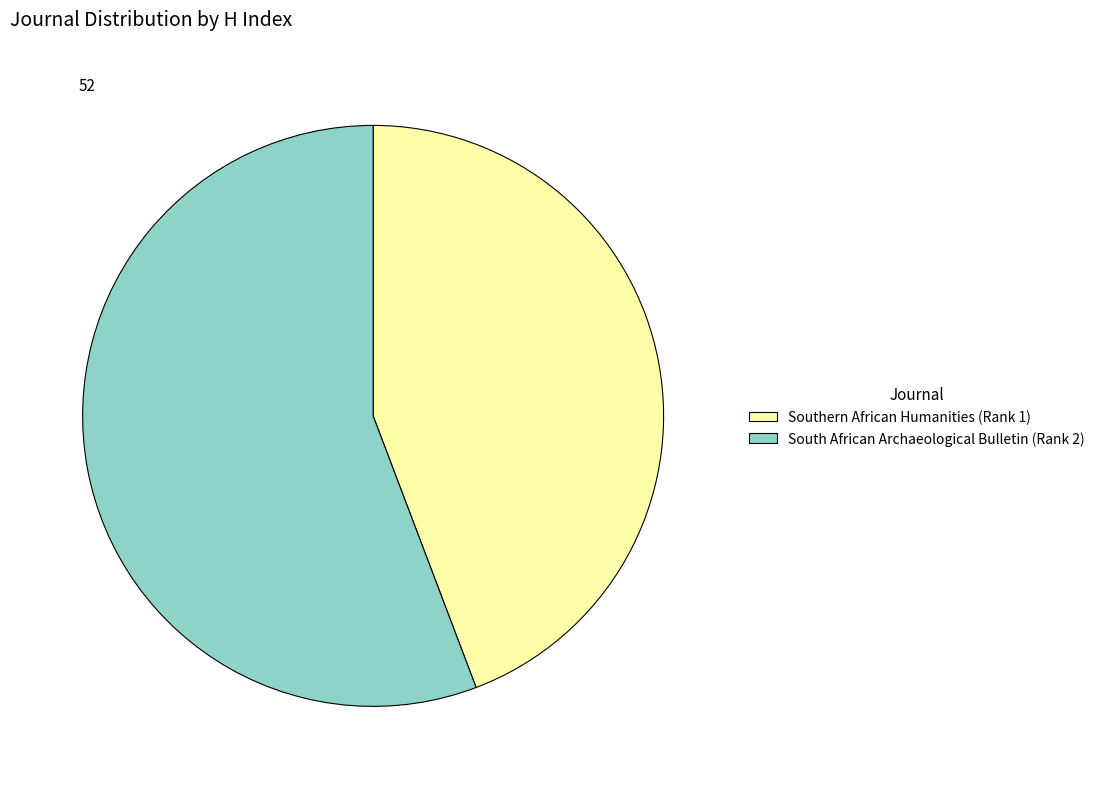

Is it true that Southern African Humanities (Rank 1) is 44% of the pie?

True